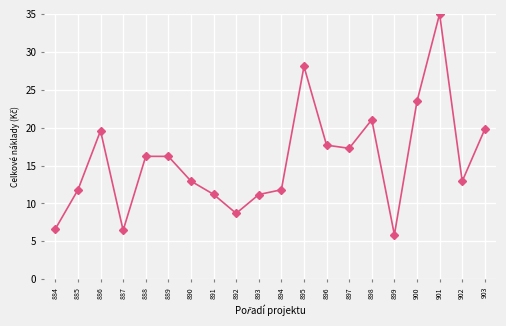

What is the sum of the values at 901 and 894?

46.8